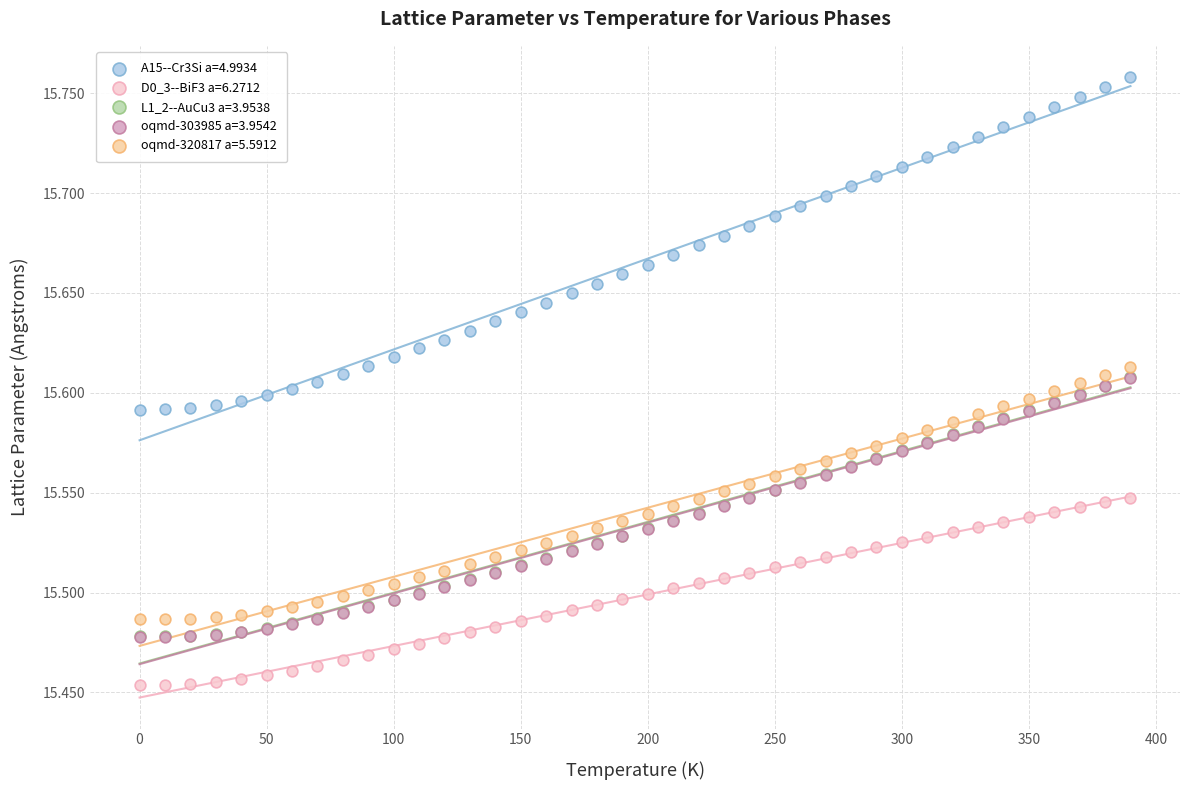

What are all the series names shown in the legend?

A15--Cr3Si a=4.9934, D0_3--BiF3 a=6.2712, L1_2--AuCu3 a=3.9538, oqmd-303985 a=3.9542, oqmd-320817 a=5.5912